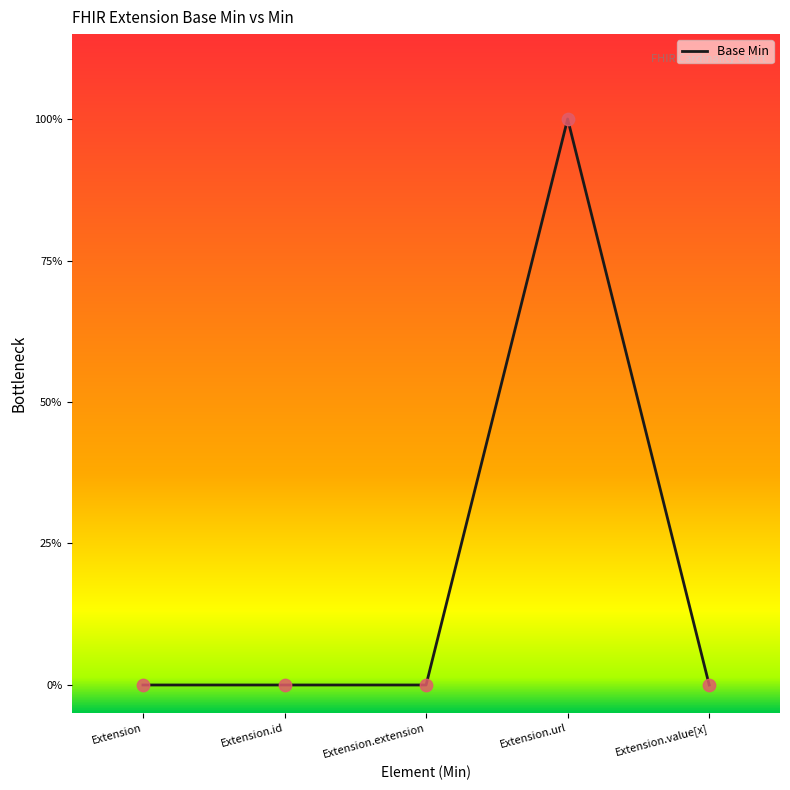

Which has a higher value, Extension.id or Extension.extension?

Extension.id